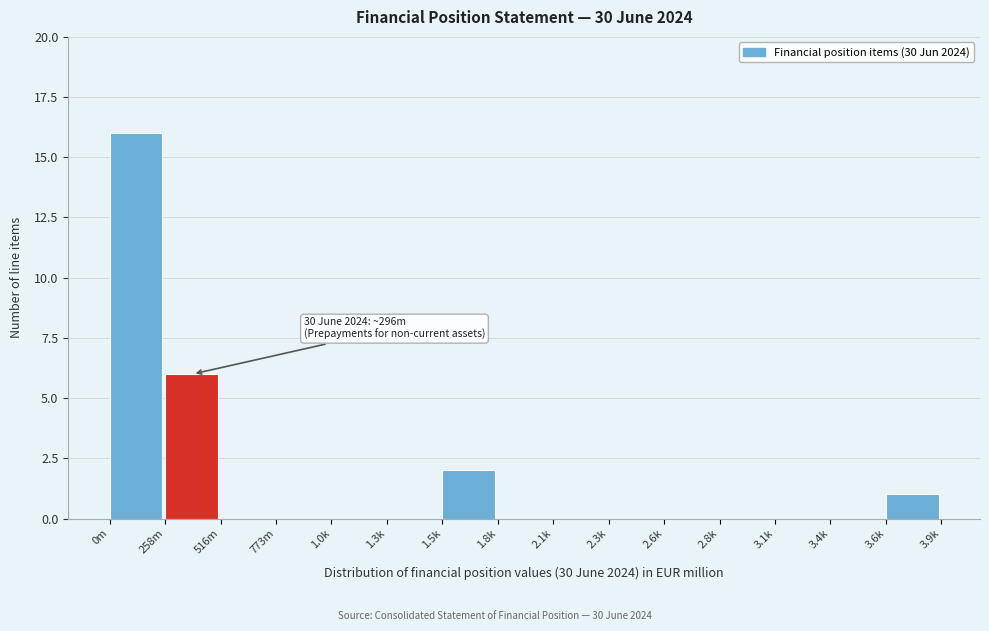

Between 516m and 1.5k, which is larger?

1.5k